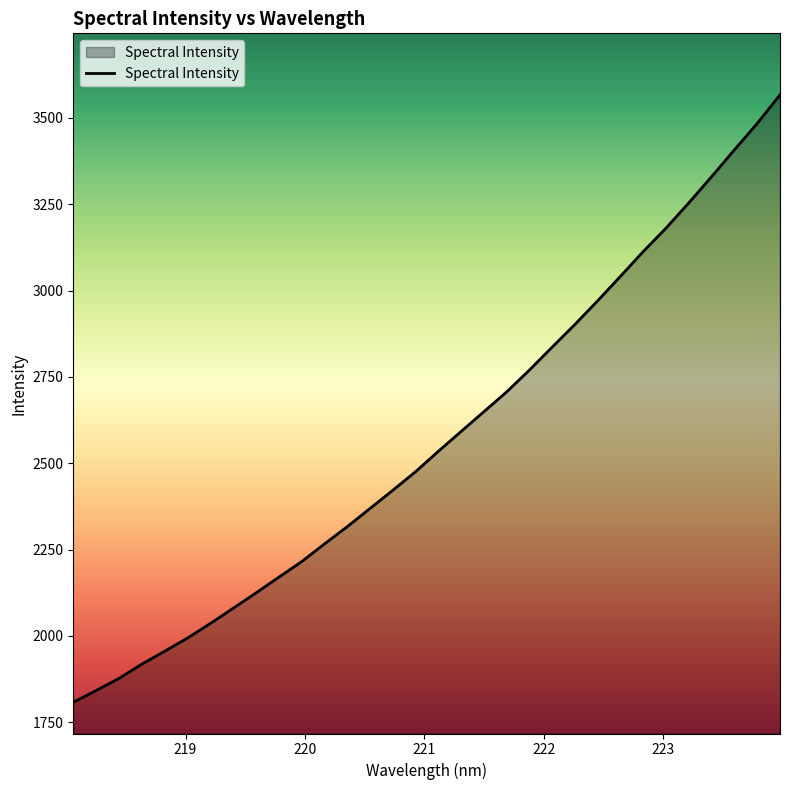

How many lines are shown in the chart?

1